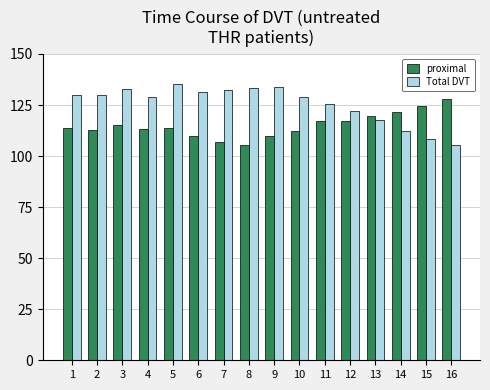

How many bars are there in total?

32